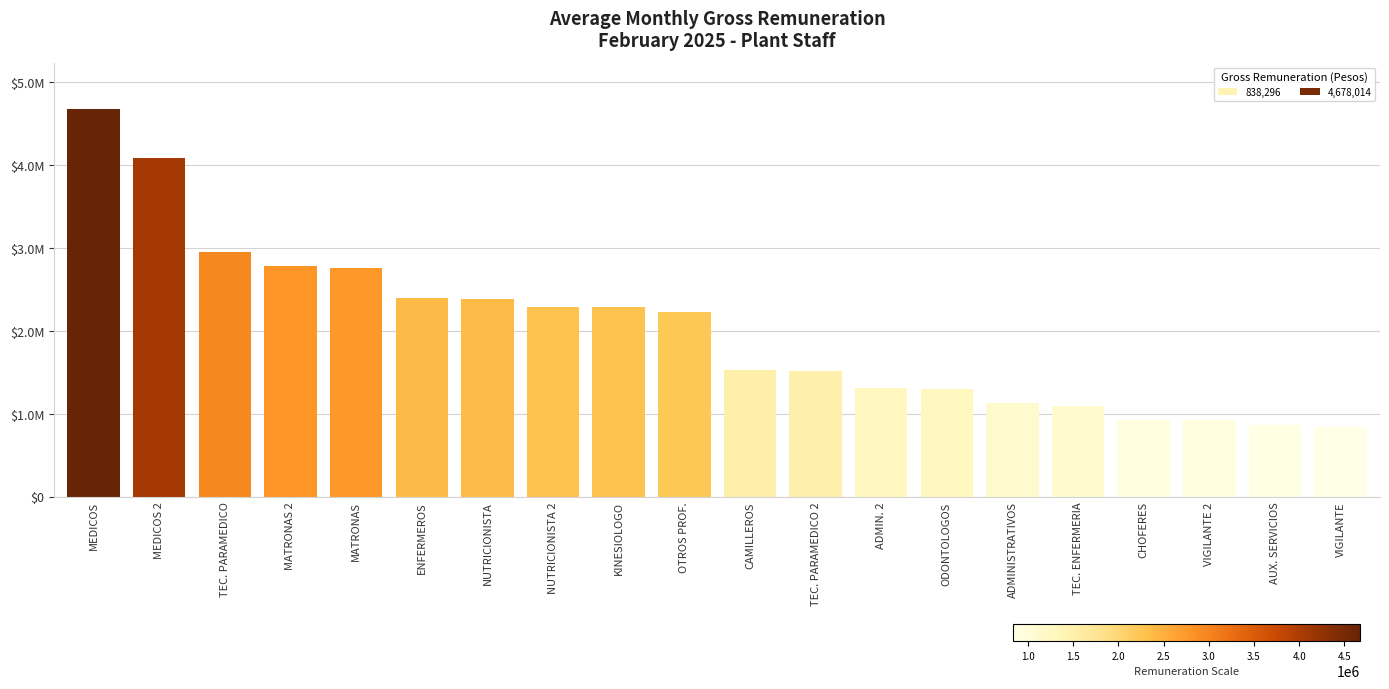

Reading right to left, transcribe all the data shown in this chart.

VIGILANTE=838296	AUX. SERVICIOS=860516	VIGILANTE 2=917859	CHOFERES=920314	TEC. ENFERMERIA=1095957	ADMINISTRATIVOS=1129396	ODONTOLOGOS=1301422	ADMIN. 2=1307844	TEC. PARAMEDICO 2=1509665	CAMILLEROS=1523329	OTROS PROF.=2222278	KINESIOLOGO=2291218	NUTRICIONISTA 2=2291218	NUTRICIONISTA=2381442	ENFERMEROS=2396163	MATRONAS=2763150	MATRONAS 2=2789527	TEC. PARAMEDICO=2954180	MEDICOS 2=4088986	MEDICOS=4678014